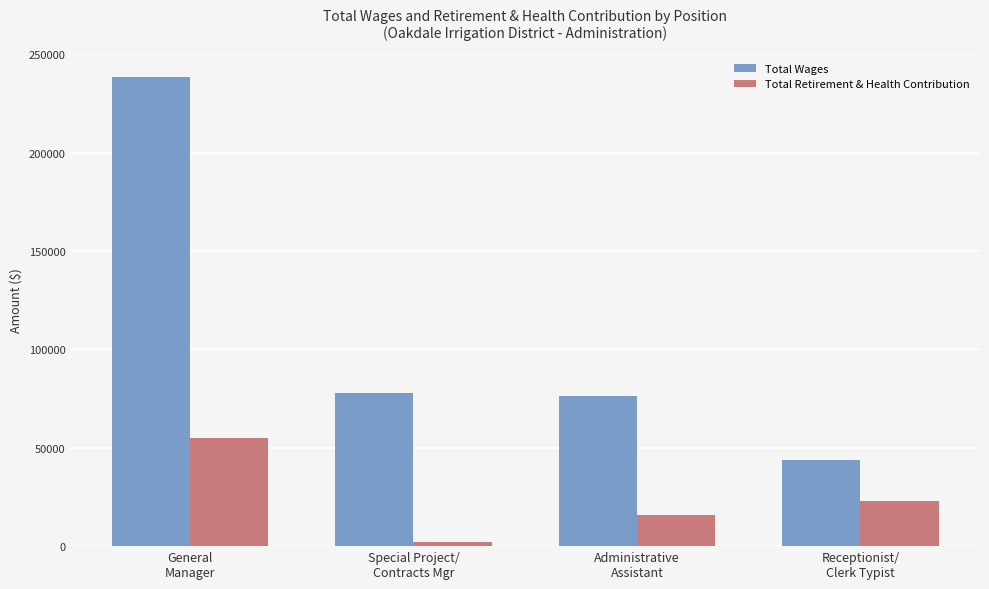

Count the Total Retirement & Health Contribution values in the range 15965 to 54756.

3